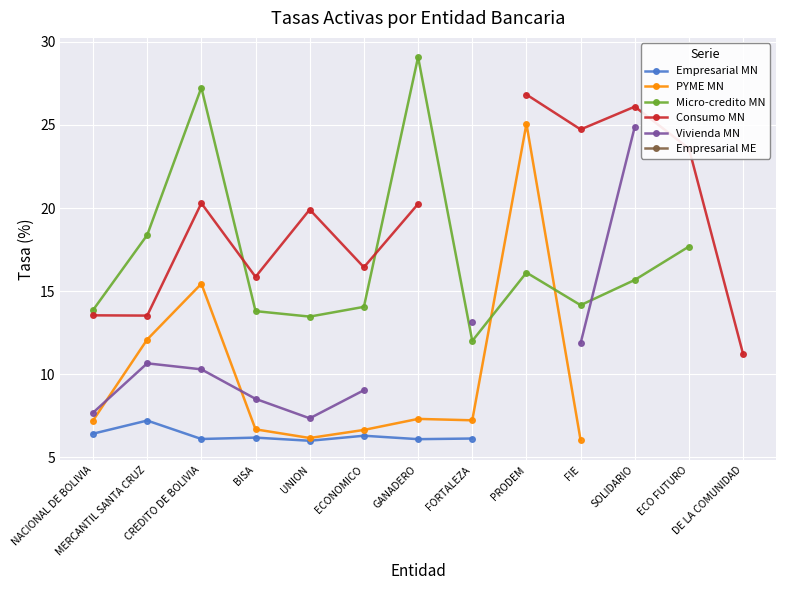

True or false: Empresarial ME and Consumo MN intersect in this chart.

False